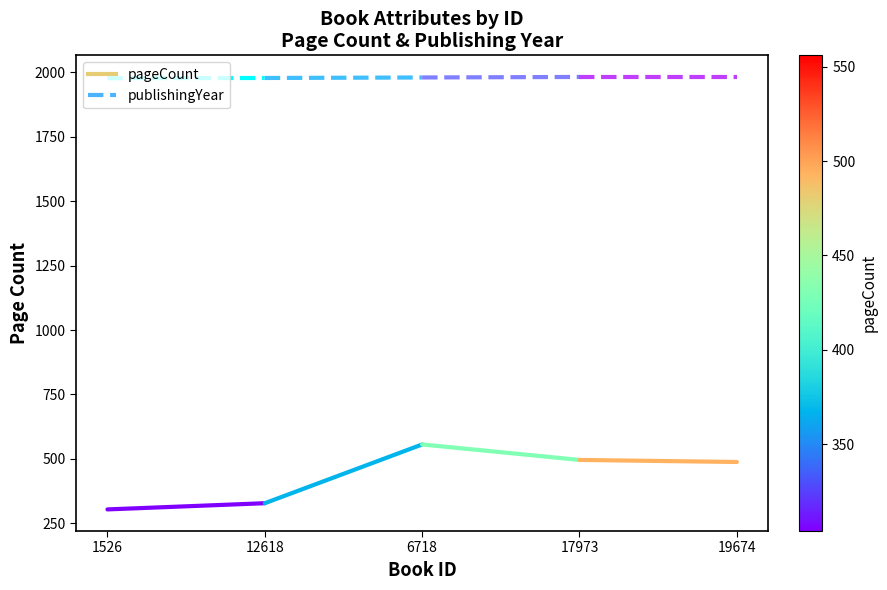

At which category is the sum across all series the highest?

12618